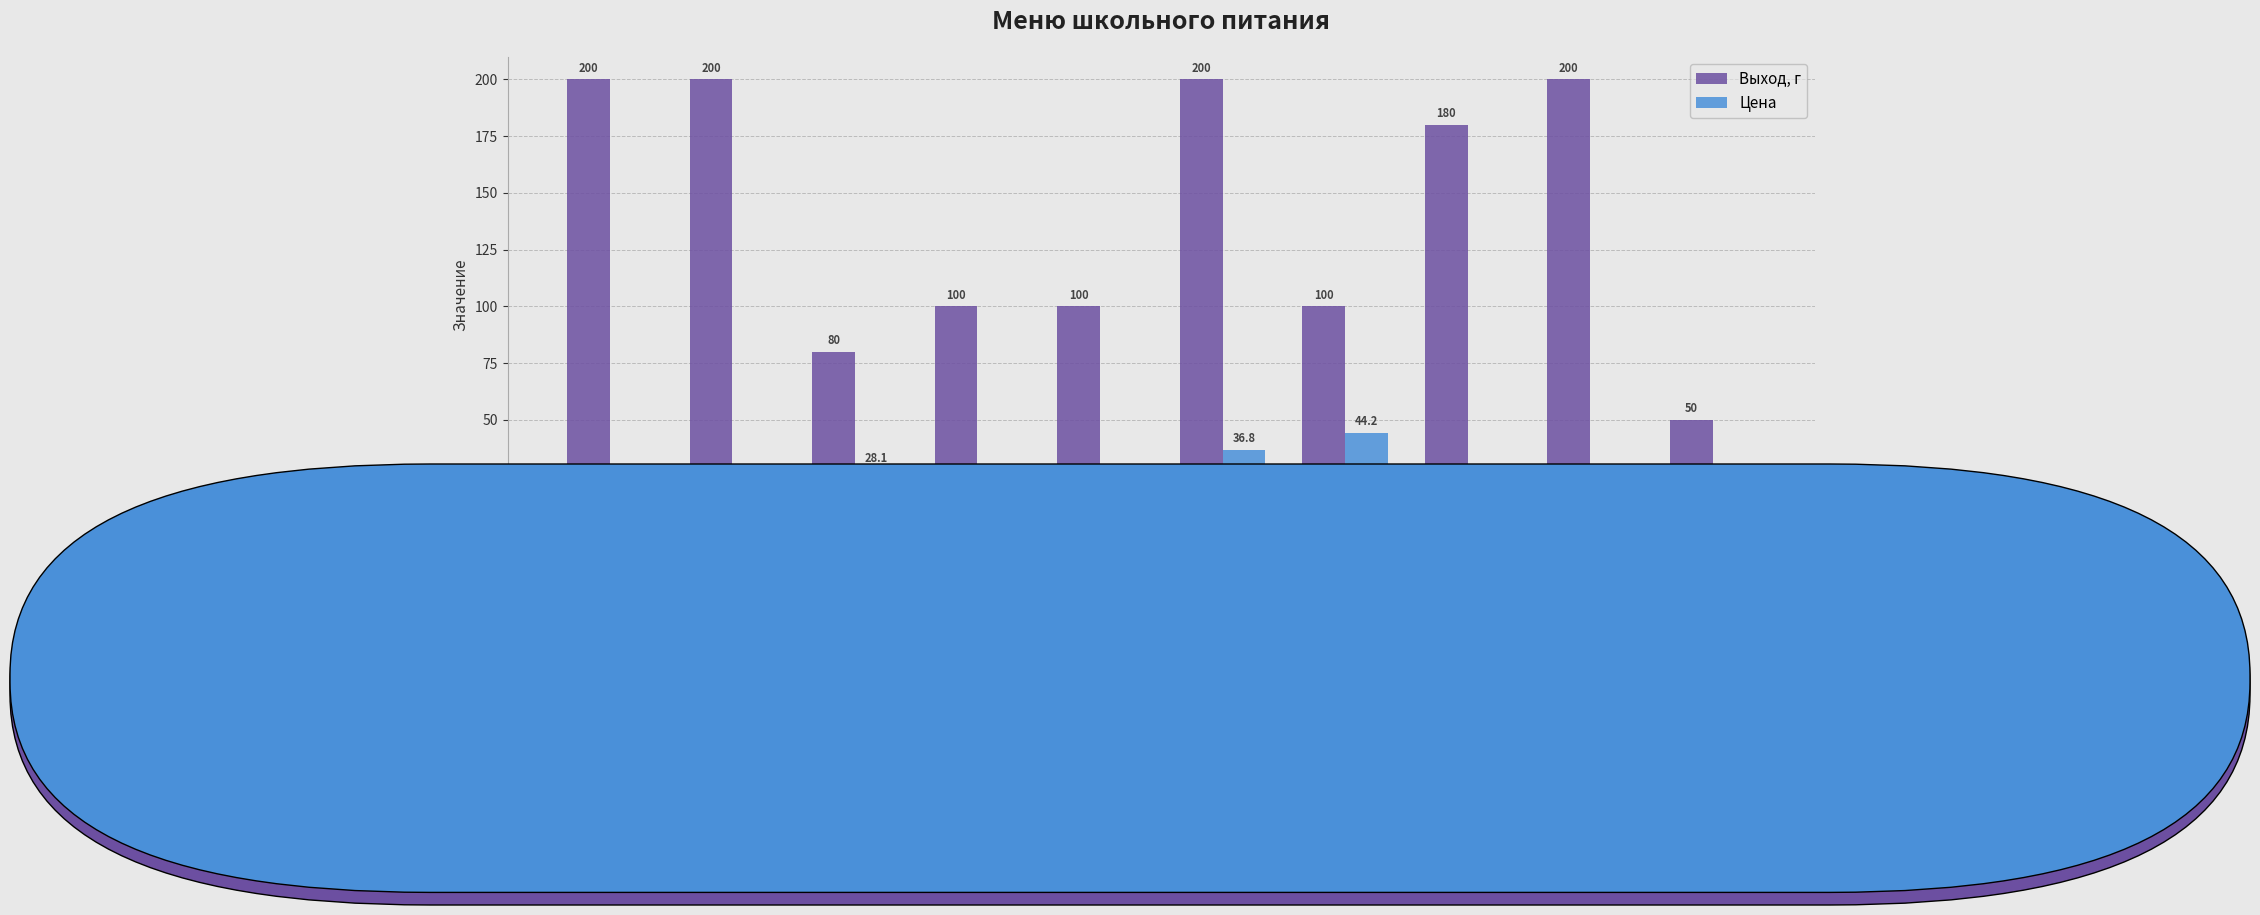

What is the sum of all Цена values?

174.4